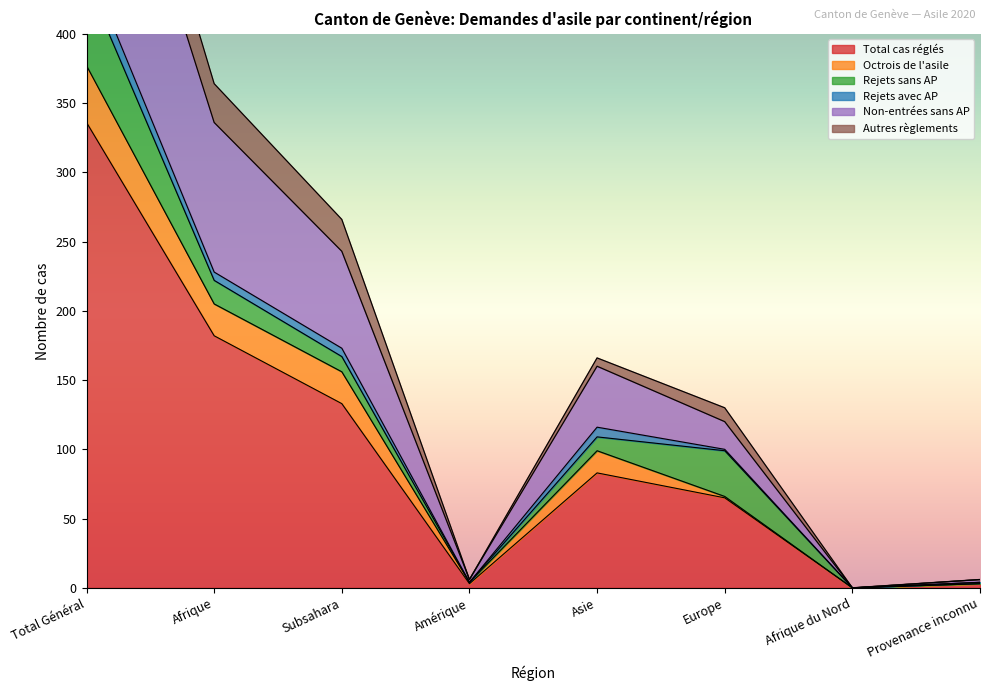

What is the difference between the Non-entrées sans AP values at Total Général and Asie?

278